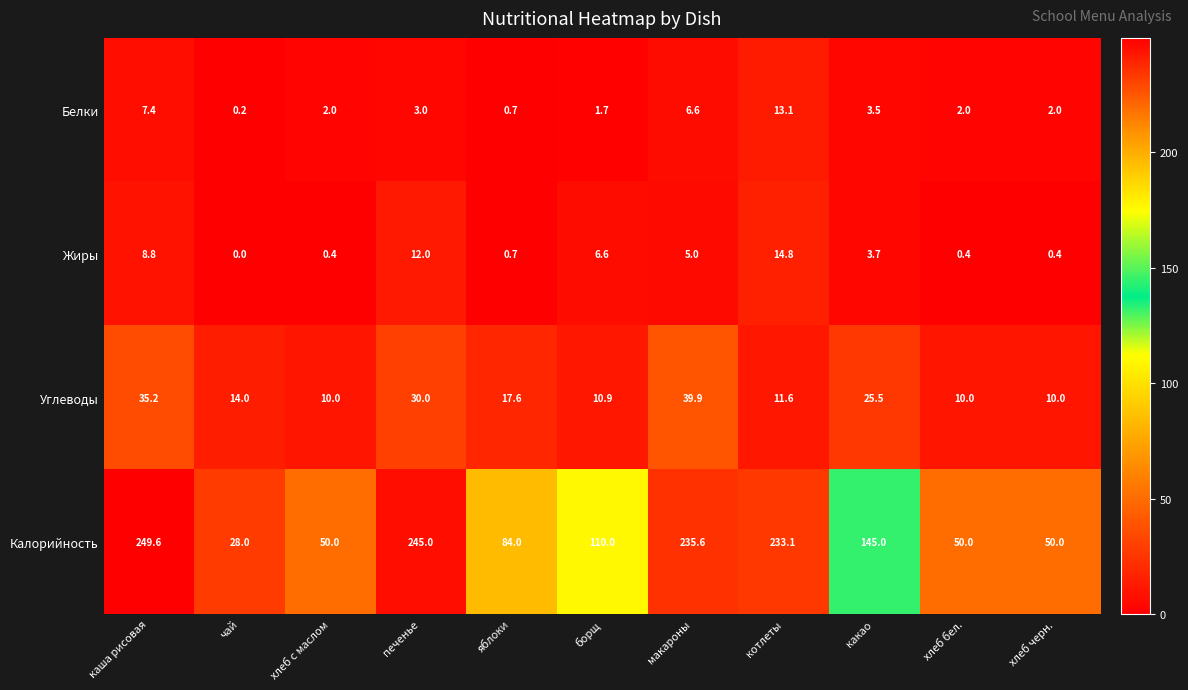

Is the value of Белки at какао greater than the value of Углеводы at макароны?

No